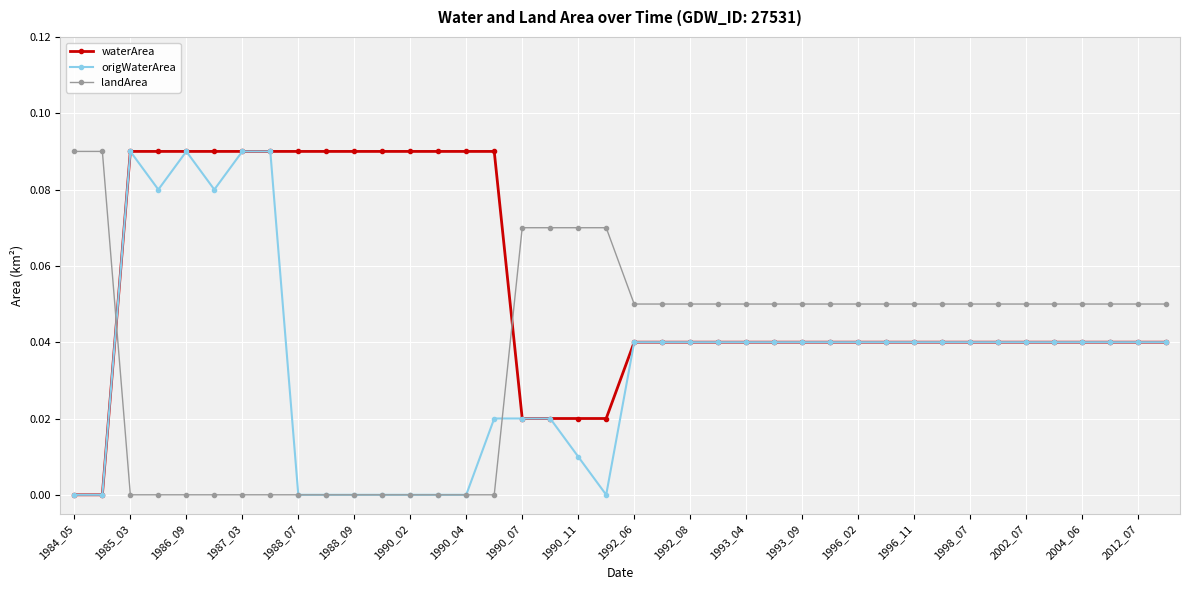

True or false: landArea and waterArea cross at least once.

True